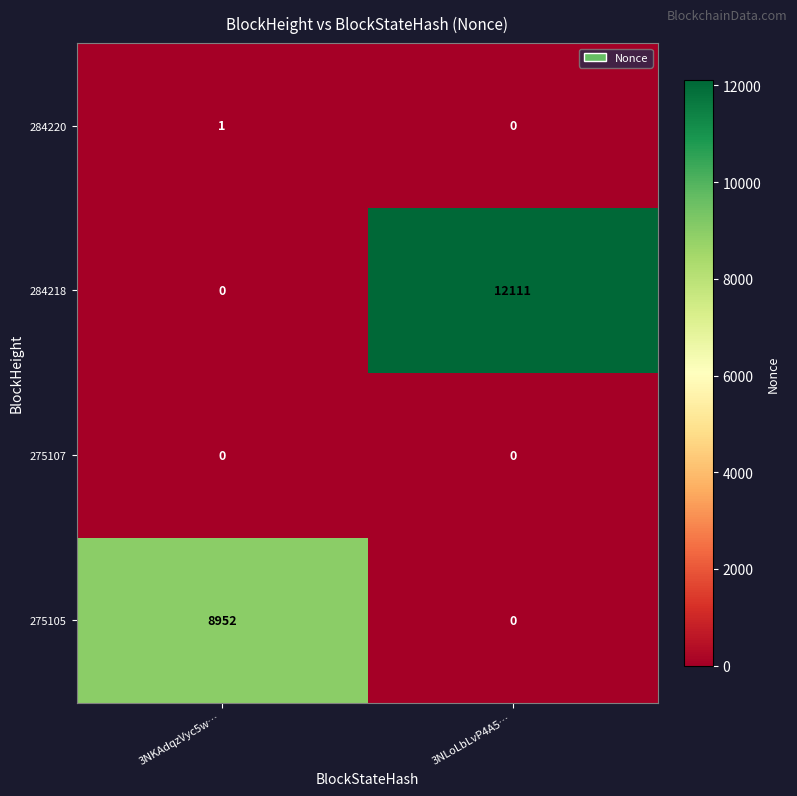

What is the total value across all series at 3NLoLbLvP4A5…?

12111